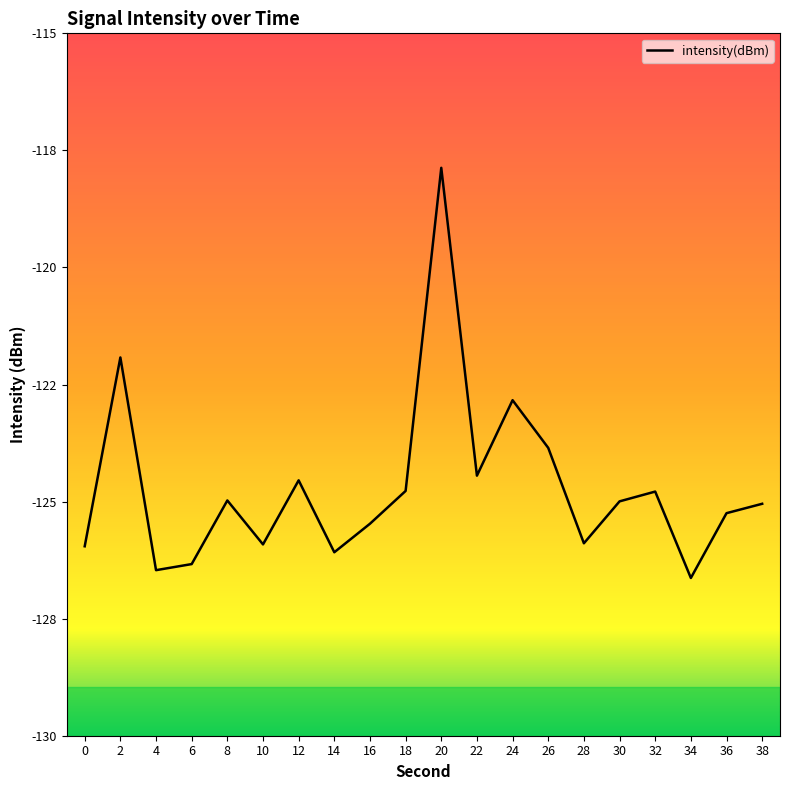

Does the chart have visible grid lines?

No